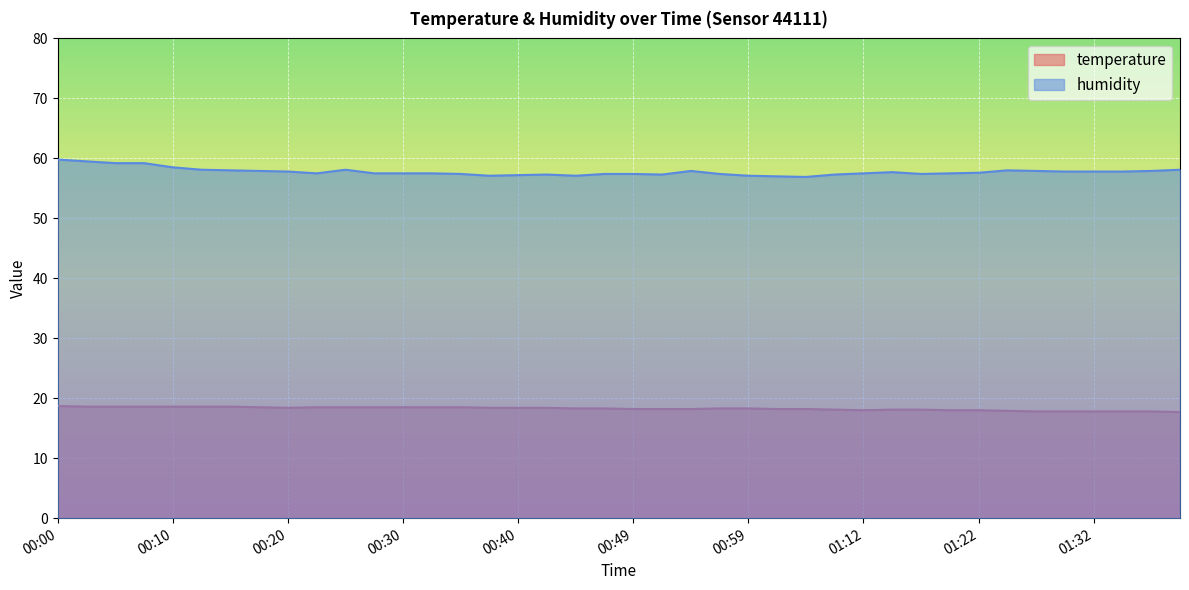

List the labels in order of temperature value, smallest first.

01:40, 01:27, 01:30, 01:32, 01:35, 01:37, 01:25, 01:12, 01:20, 01:22, 01:10, 01:15, 01:17, 00:49, 00:52, 00:54, 01:01, 01:04, 00:44, 00:47, 00:57, 00:59, 00:20, 00:37, 00:40, 00:42, 00:18, 00:22, 00:25, 00:27, 00:30, 00:32, 00:35, 00:03, 00:05, 00:08, 00:10, 00:13, 00:15, 00:00